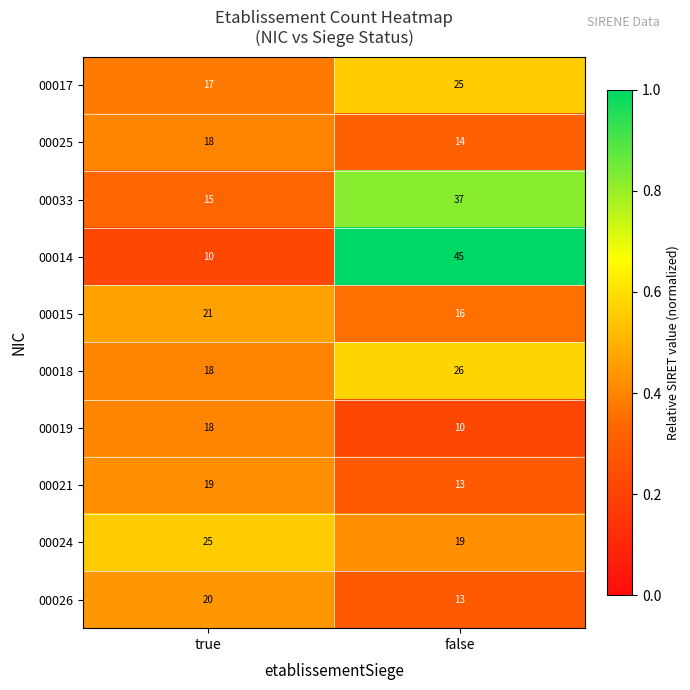

What is the total value across all series at true?

181